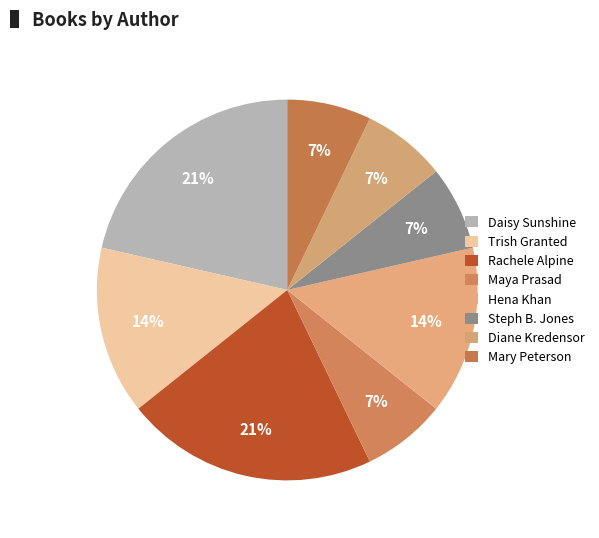

Is there a majority slice in this chart?

No